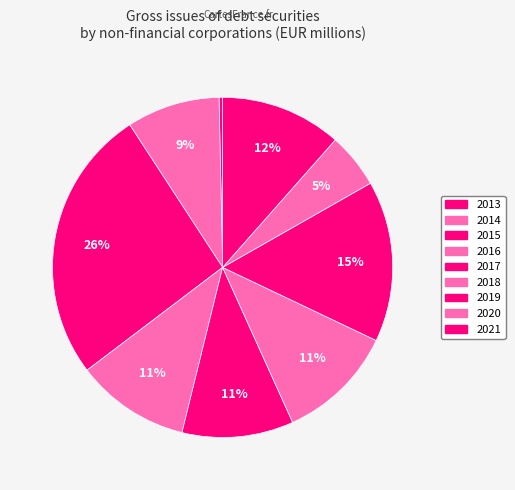

Is there a majority slice in this chart?

No